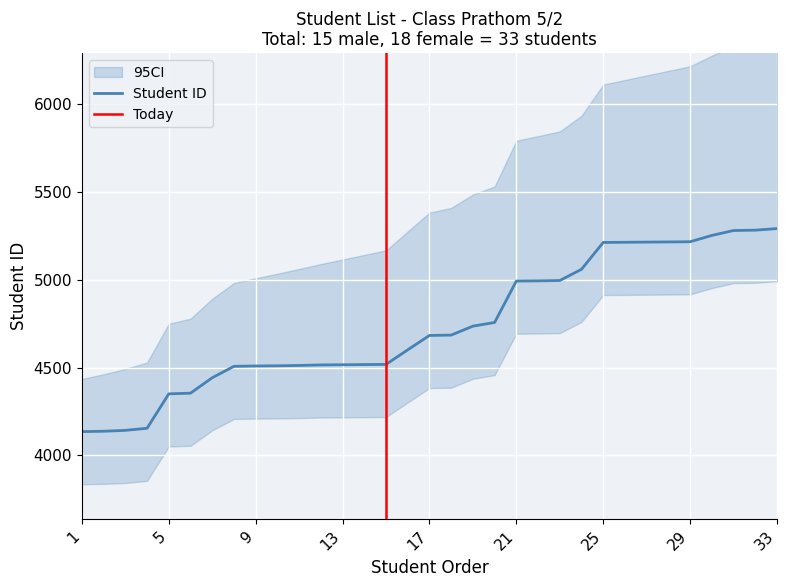

What is the sum of all values?

156507